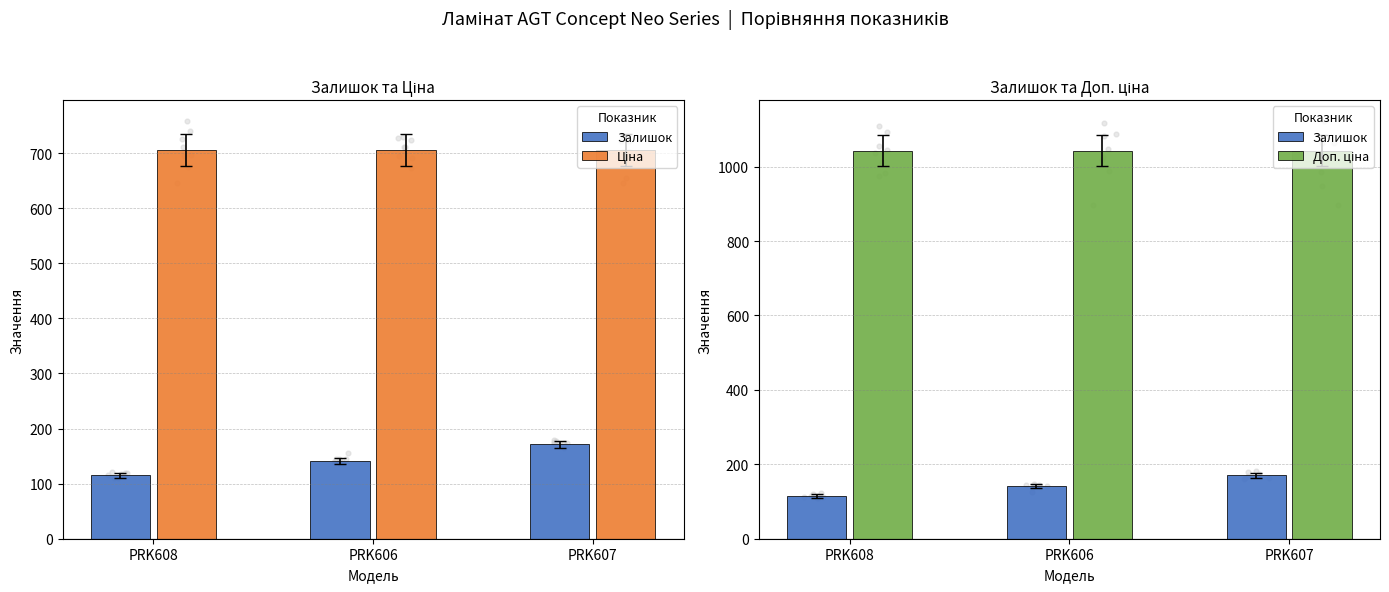

At how many categories does at least one series exceed 140?

3